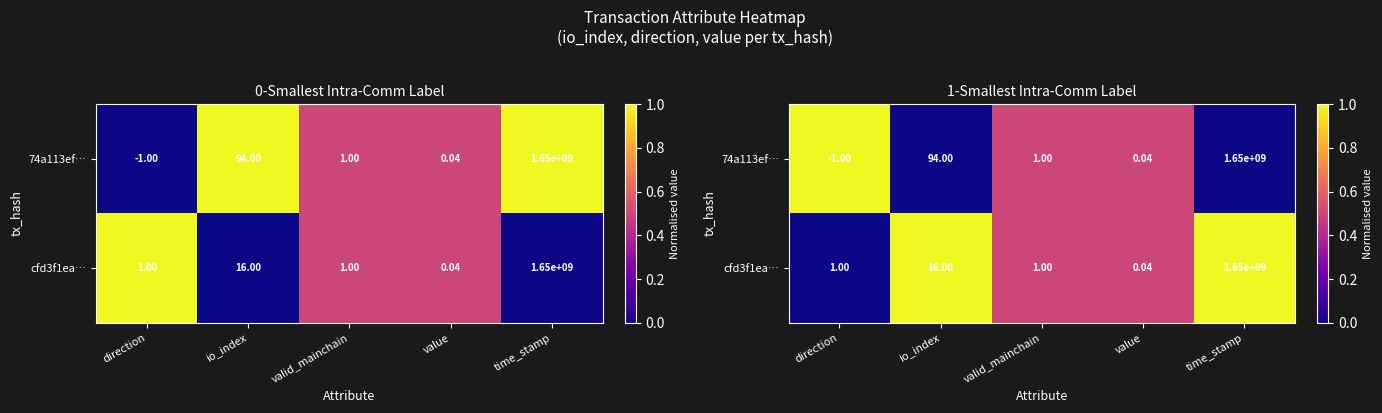

Which has a higher value, time_stamp or io_index?

time_stamp